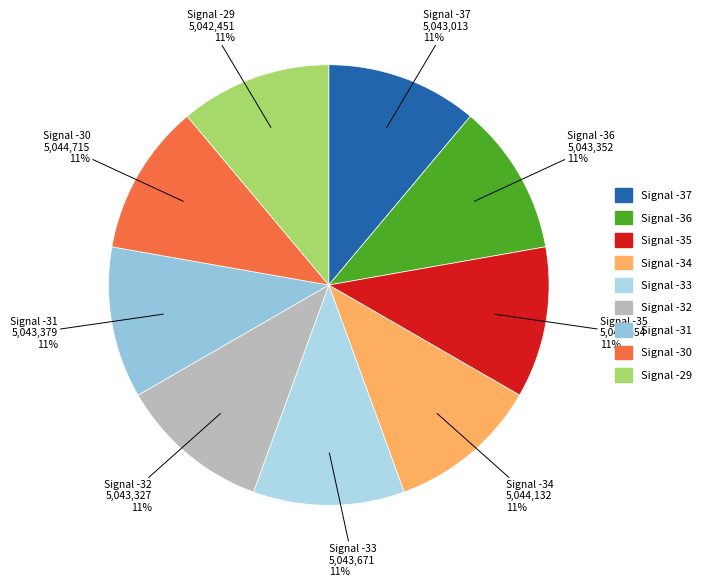

Do Signal -29 and Signal -32 together represent more than half of the pie?

No